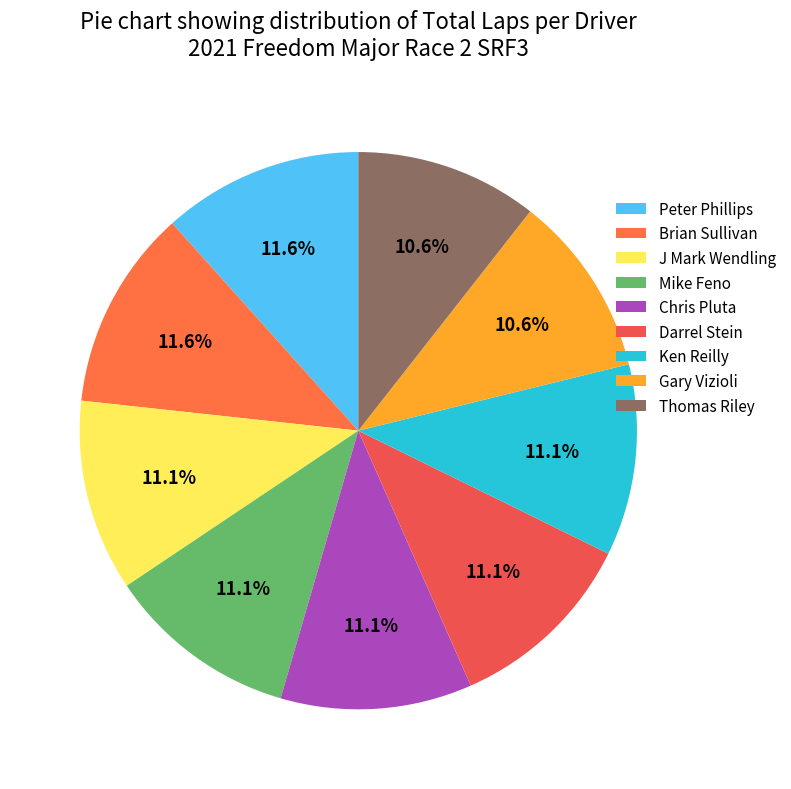

To the nearest percent, what is the combined percentage of Darrel Stein and Peter Phillips?

23%